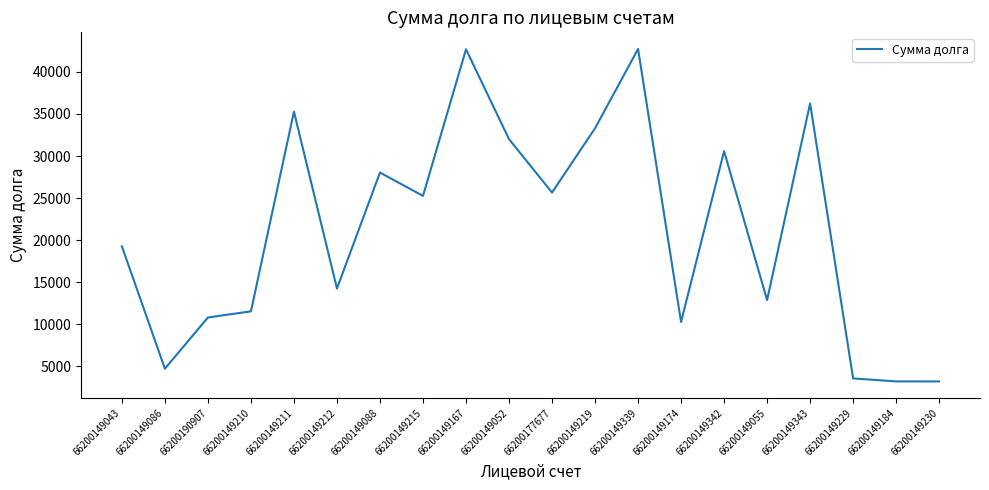

The value at 66200149210 is 17919.4. True or false?

False